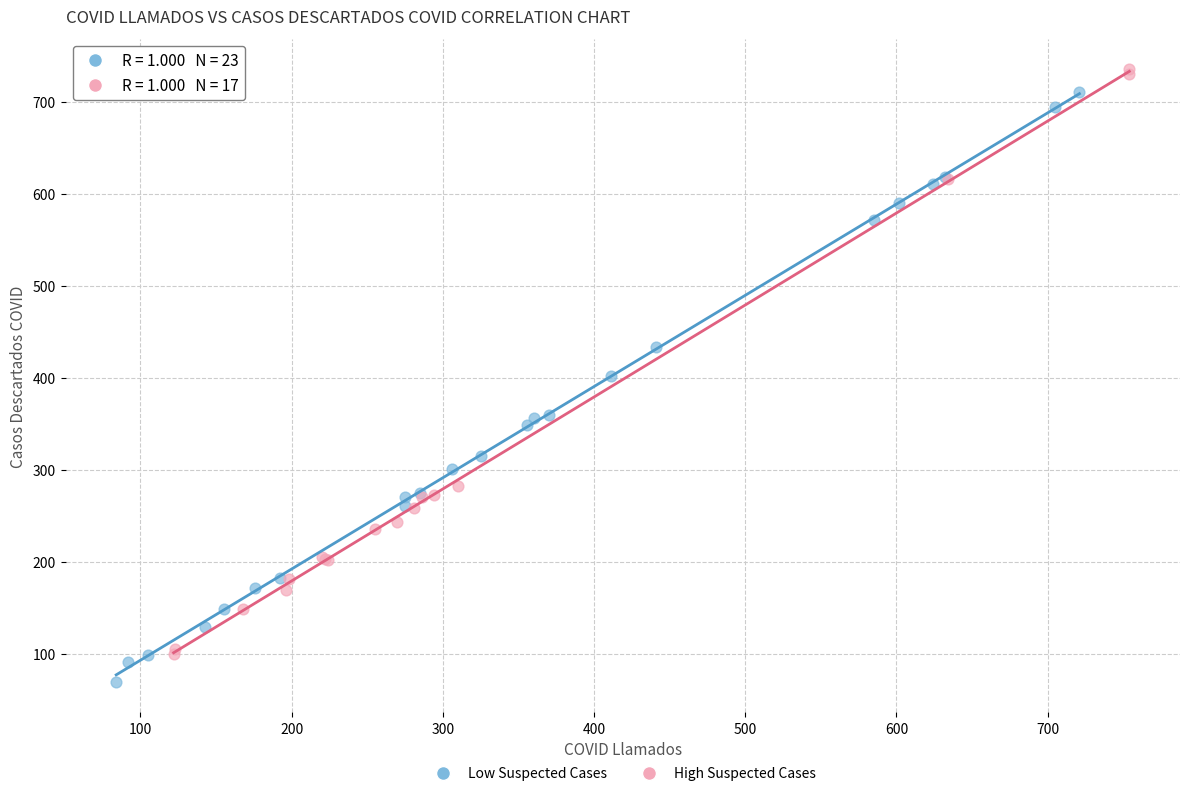

Which series contains the lowest Y value?

Low Suspected Cases